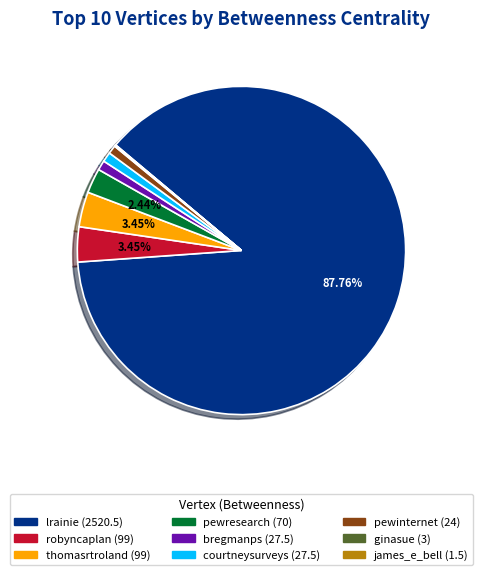

Is there any slice that represents more than half of the pie?

Yes